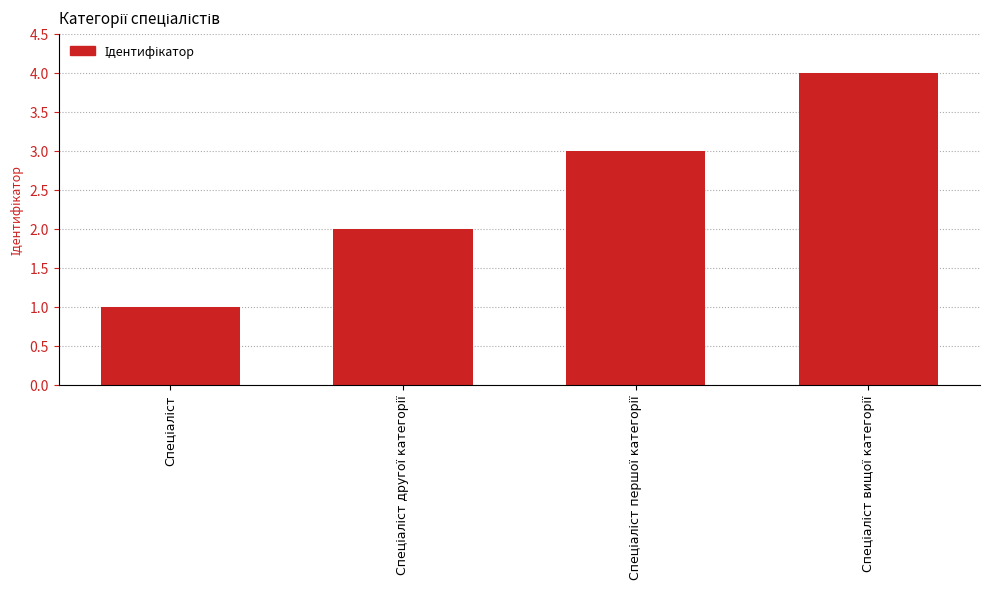

What is the greatest value displayed?

4